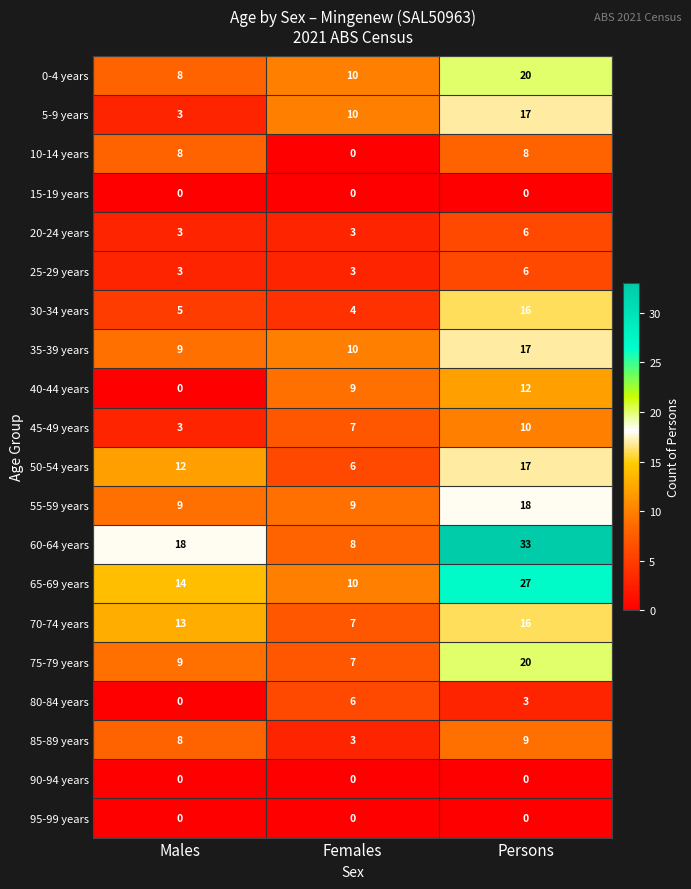

Which series changed the most between Males and Females?

60-64 years